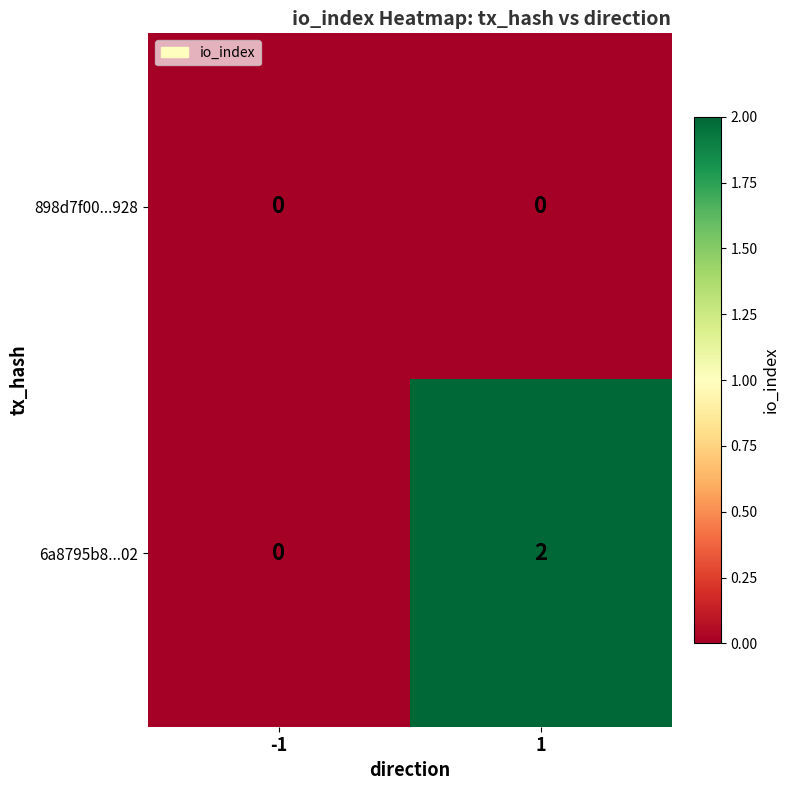

Which series changed the most between -1 and 1?

6a8795b8...02